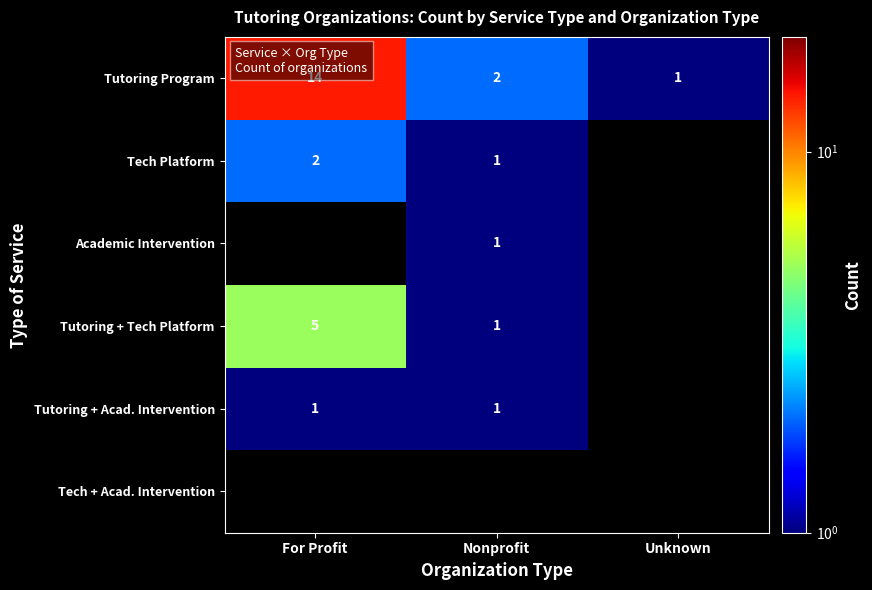

At which label is Tutoring Program closest to 7?

Nonprofit